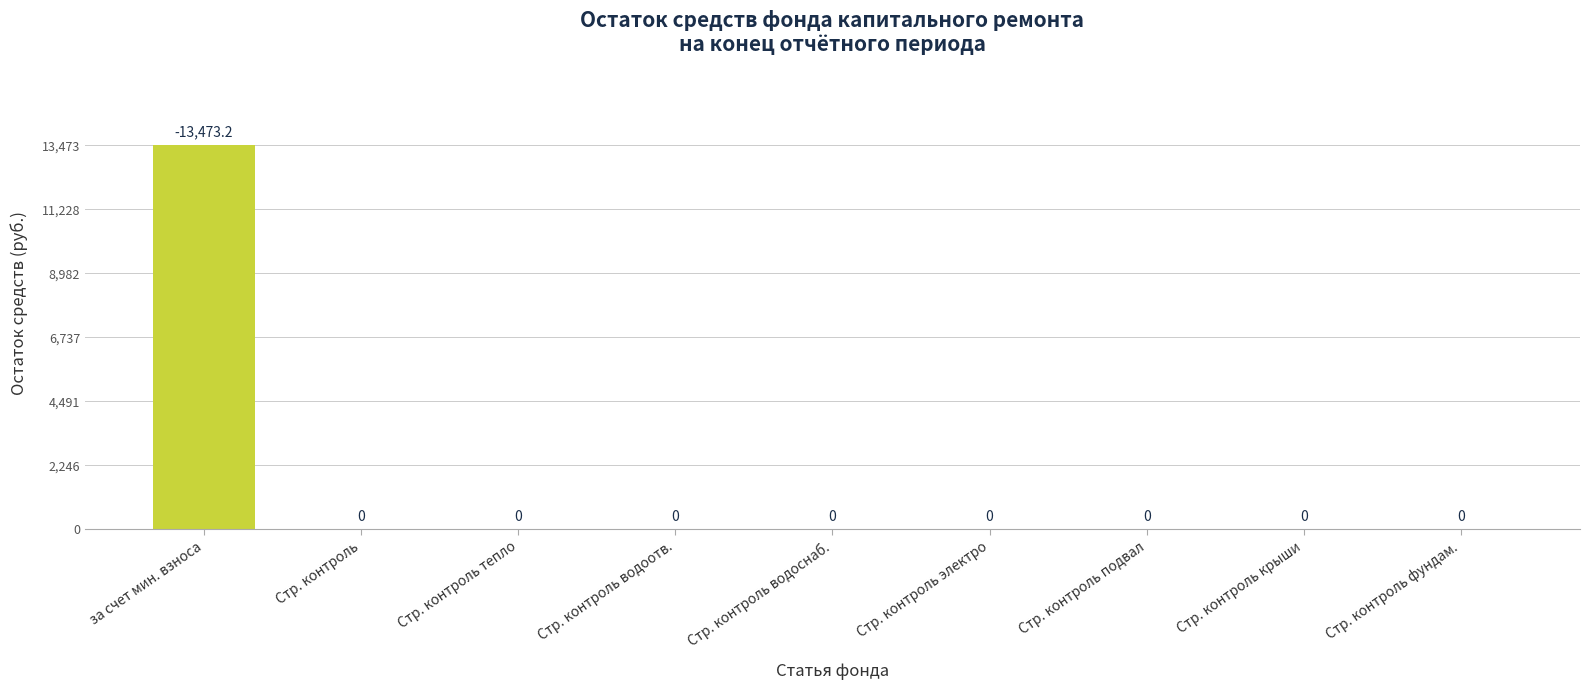

Which has a higher value, за счет мин. взноса or Стр. контроль водоотв.?

за счет мин. взноса